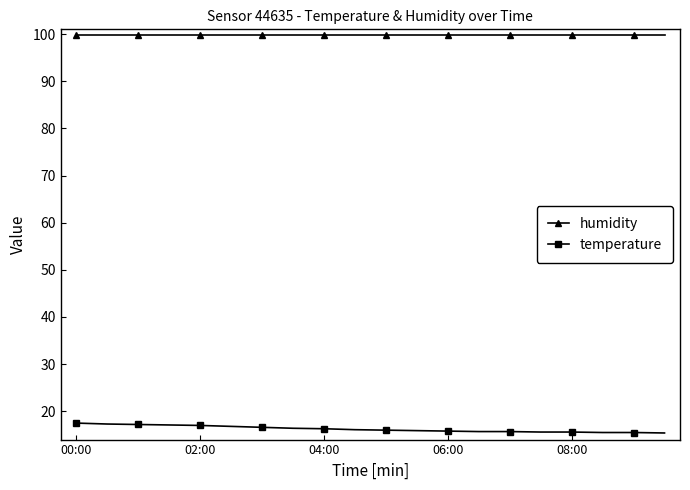

True or false: humidity and temperature cross at least once.

False